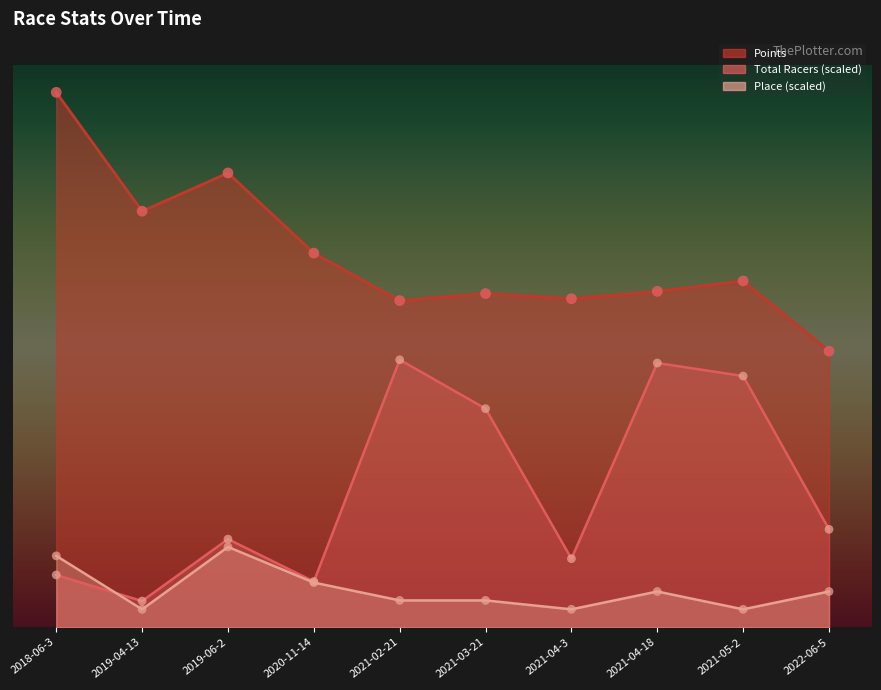

What are all the series names shown in the legend?

Total Racers, Points, Place